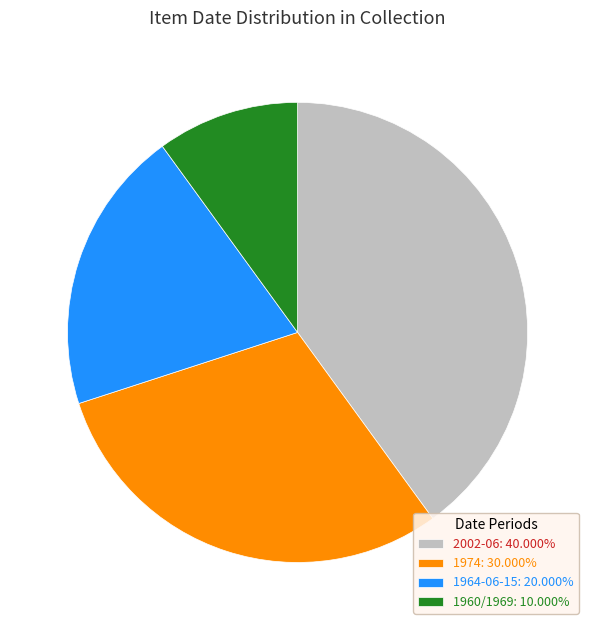

Does any single category account for the majority?

No